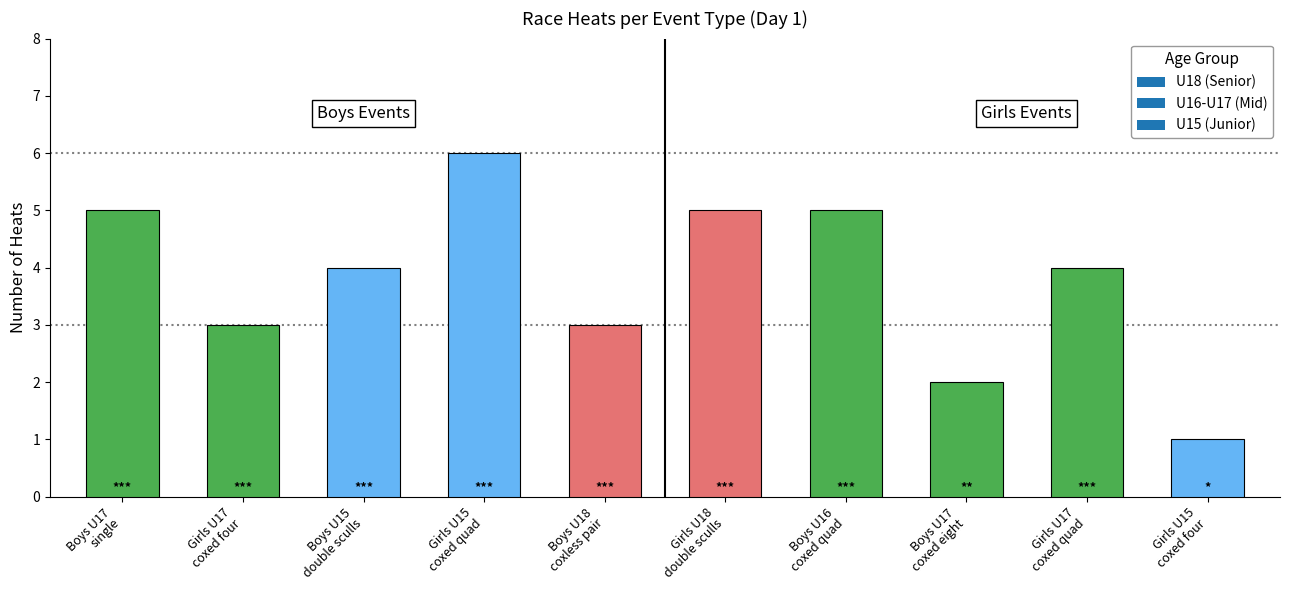

Does the chart contain stacked bars?

No